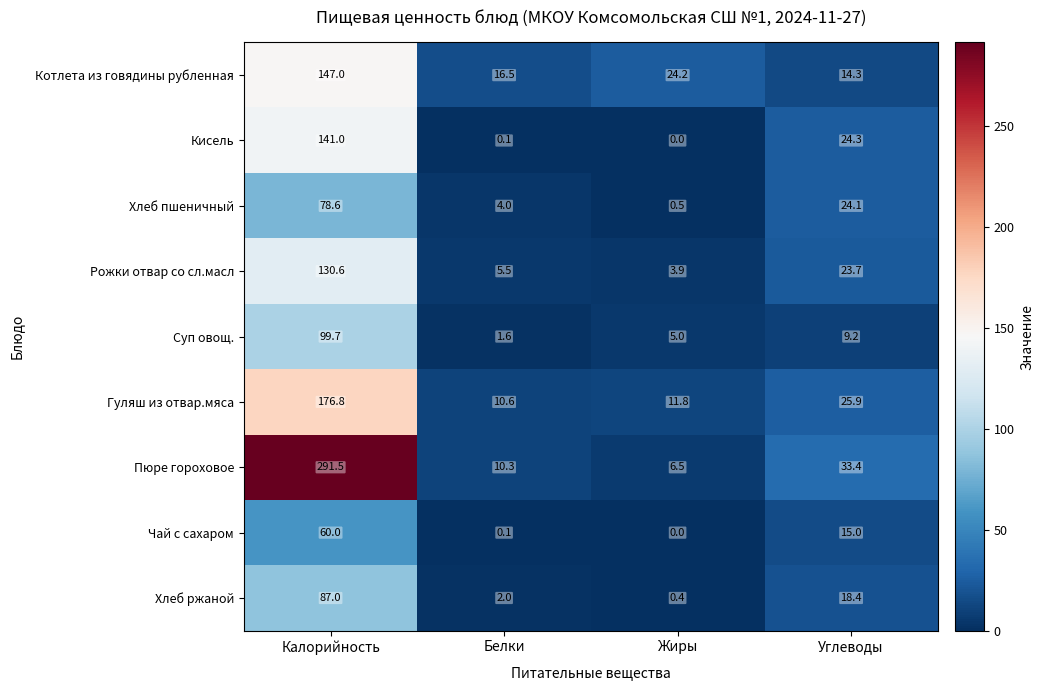

Which series changed the most between Белки and Жиры?

Котлета из говядины рубленная